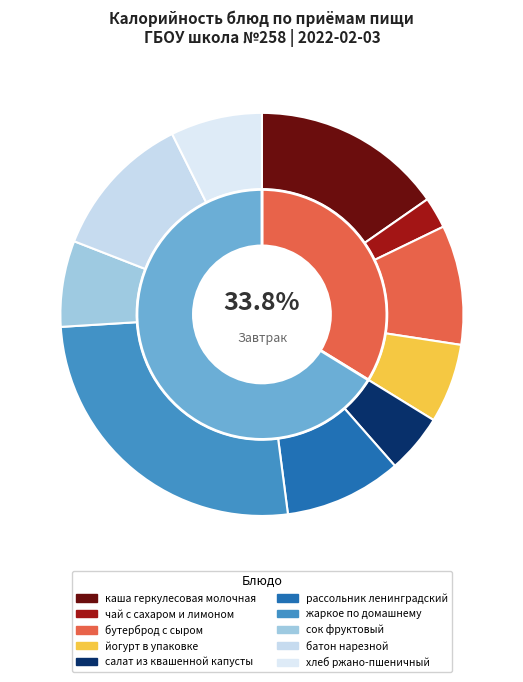

To the nearest percent, what is the average slice percentage?

10%